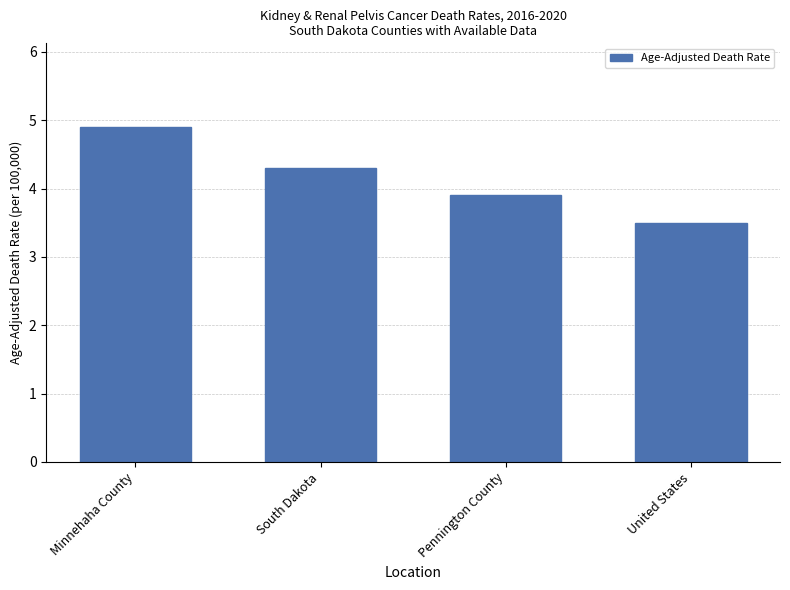

What position from the right is United States?

1